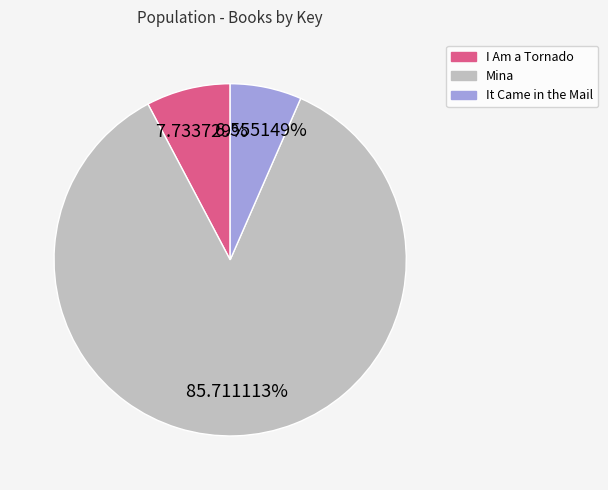

Rank the categories by value from lowest to highest.

It Came in the Mail, I Am a Tornado, Mina